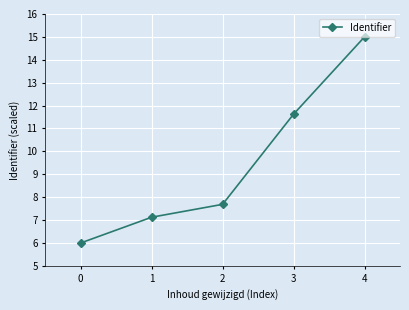

Which label corresponds to the largest value in the chart?

4